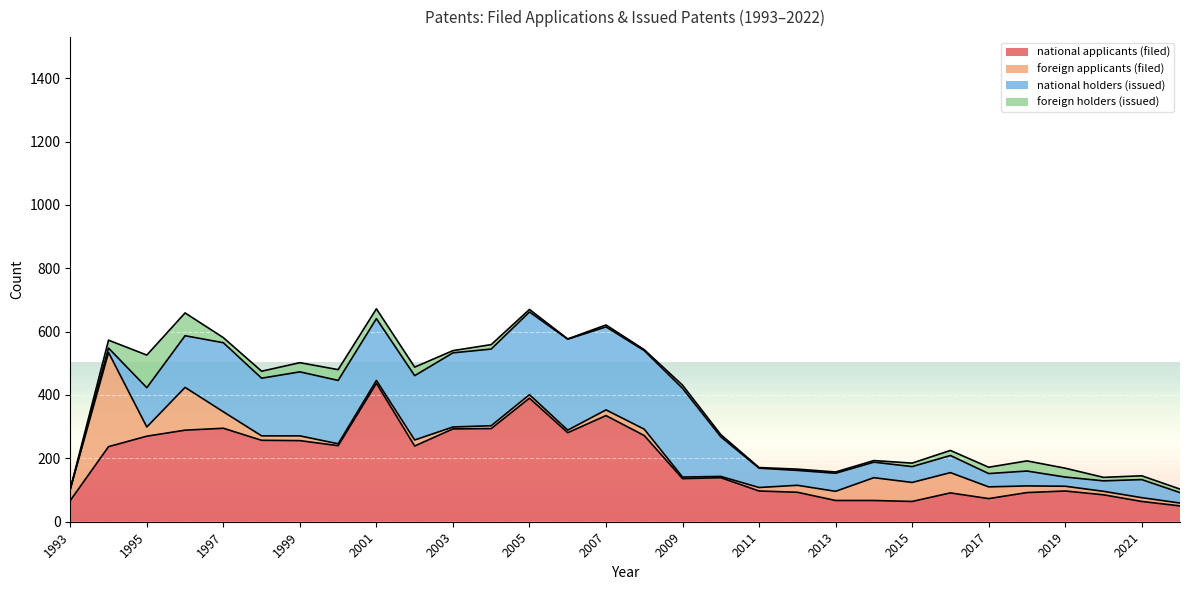

Is the value of foreign holders (issued) at 1997 greater than the value of foreign applicants (filed) at 2000?

Yes